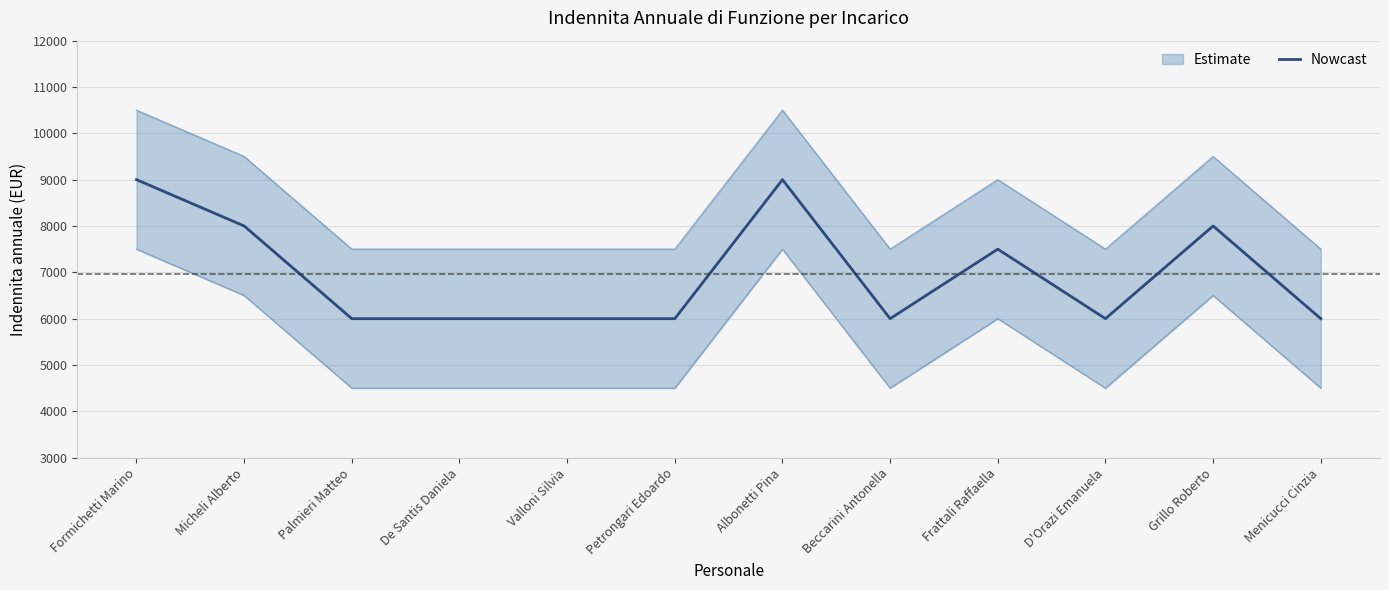

True or false: the data has more than 2 interior local peaks.

True